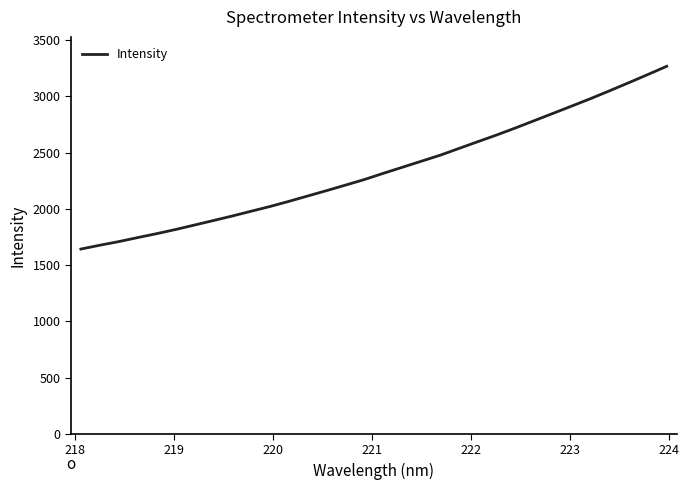

How many lines are shown in the chart?

1